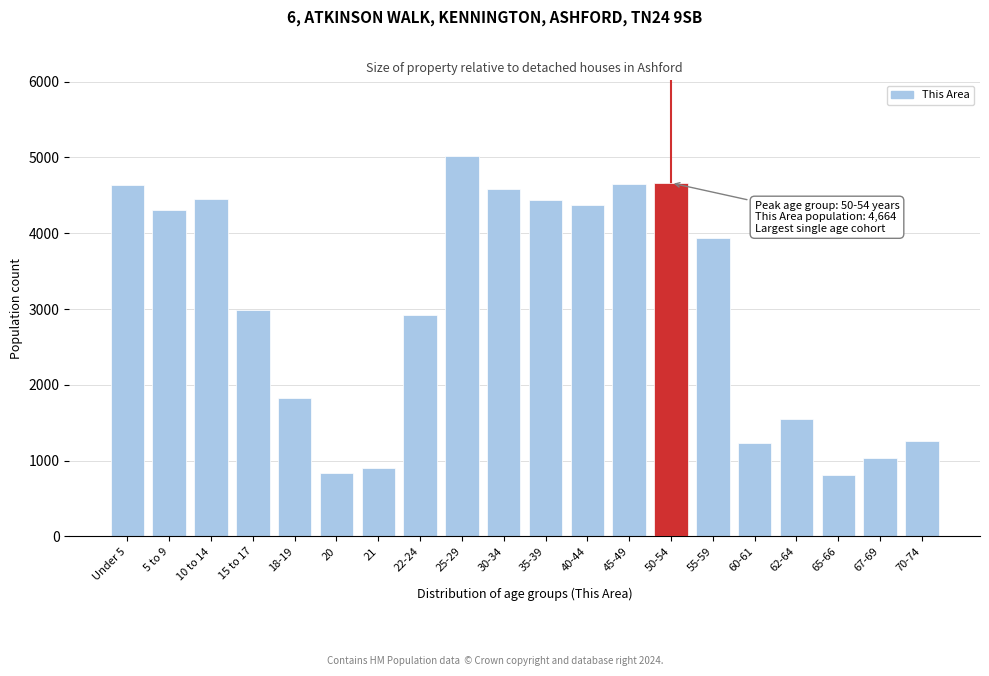

What is the label of the 19th bar from the left?

67-69